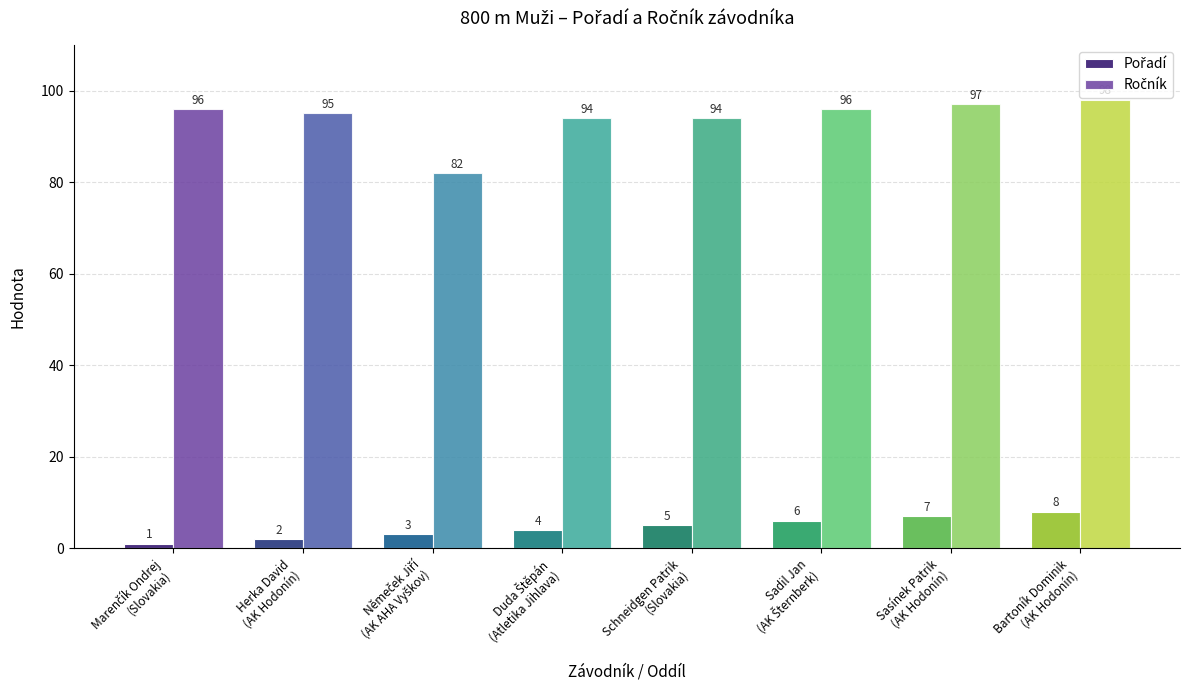

At how many categories does at least one series exceed 23?

8